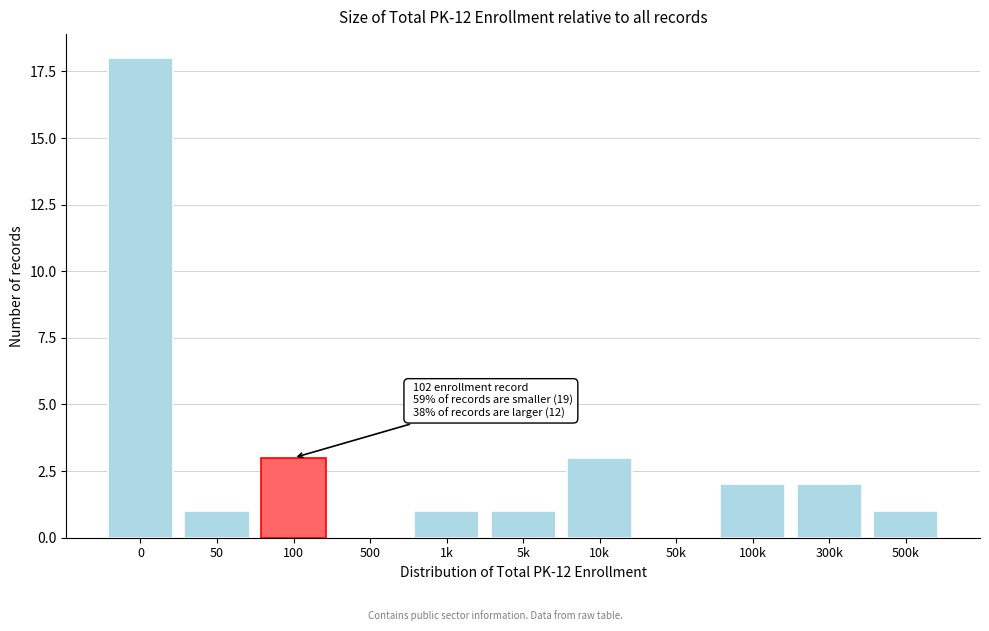

Reading left to right, transcribe all the data shown in this chart.

0=18	50=1	100=3	500=0	1k=1	5k=1	10k=3	50k=0	100k=2	300k=2	500k=1